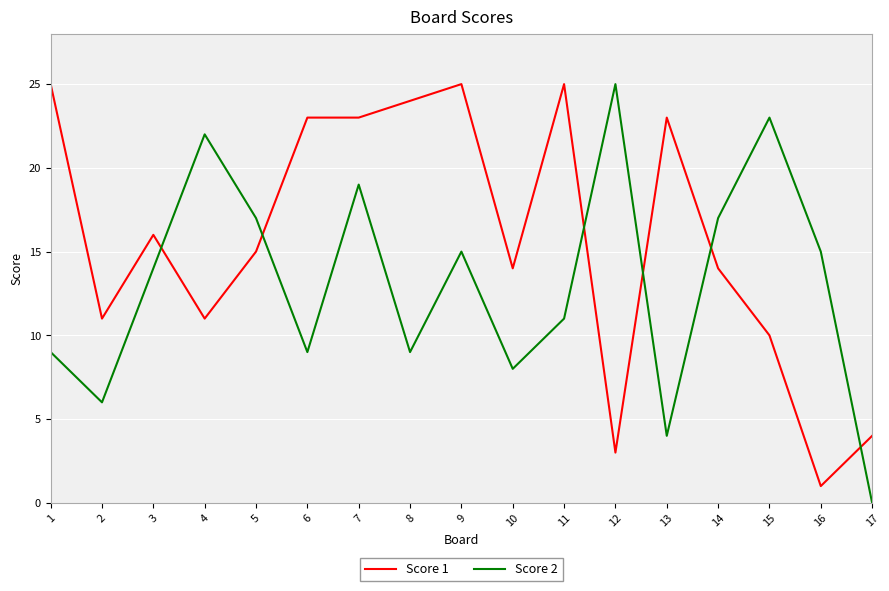

Which series changed the most between 11 and 14?

Score 1